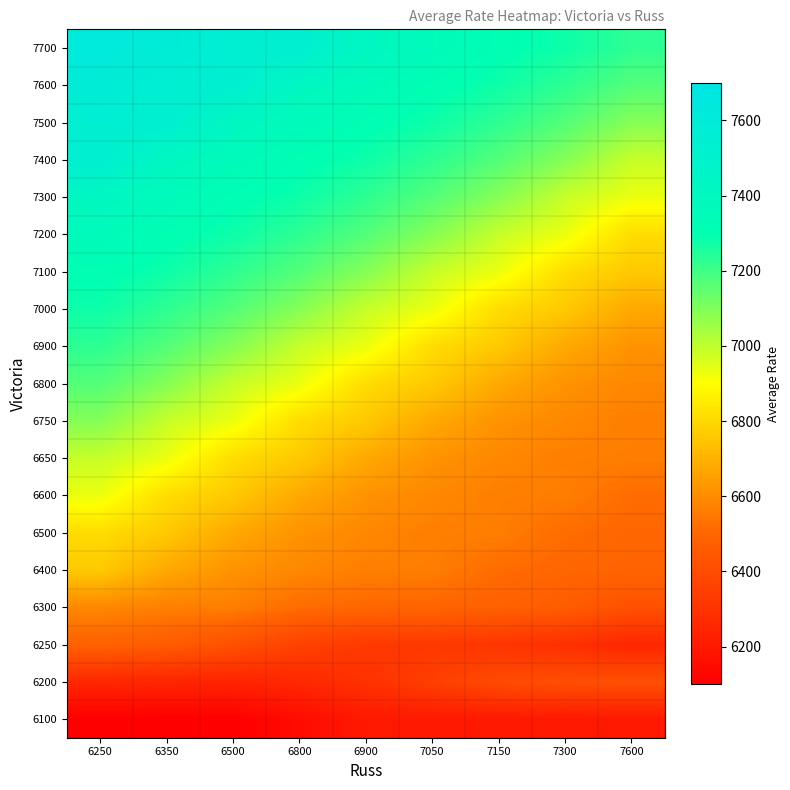

Reading right to left, what are all the values shown in this chart?

6100: 7600=6200	7300=6200	7150=6200	7050=6200	6900=6200	6800=6150	6500=6100	6350=6100	6250=6100
6200: 7600=6415	7300=6410	7150=6395	7050=6345	6900=6294	6800=6258	6500=6242	6350=6247	6250=6253
6250: 7600=6253	7300=6288	7150=6308	7050=6322	6900=6325	6800=6357	6500=6415	6350=6462	6250=6482
6300: 7600=6415	7300=6462	7150=6482	7050=6493	6900=6501	6800=6516	6500=6564	6350=6567	6250=6589
6400: 7600=6493	7300=6501	7150=6516	7050=6564	6900=6567	6800=6589	6500=6619	6350=6675	6250=6760
6500: 7600=6501	7300=6516	7150=6564	7050=6567	6900=6589	6800=6619	6500=6675	6350=6760	6250=6810
6600: 7600=6516	7300=6564	7150=6567	7050=6589	6900=6619	6800=6675	6500=6760	6350=6810	6250=6932
6650: 7600=6564	7300=6567	7150=6589	7050=6619	6900=6675	6800=6760	6500=6810	6350=6932	6250=6989
6750: 7600=6567	7300=6589	7150=6619	7050=6675	6900=6760	6800=6810	6500=6932	6350=6989	6250=7091
6800: 7600=6589	7300=6619	7150=6675	7050=6760	6900=6810	6800=6932	6500=6989	6350=7091	6250=7169
6900: 7600=6619	7300=6675	7150=6760	7050=6810	6900=6932	6800=6989	6500=7091	6350=7169	6250=7229
7000: 7600=6675	7300=6760	7150=6810	7050=6932	6900=6989	6800=7091	6500=7169	6350=7229	6250=7279
7100: 7600=6760	7300=6810	7150=6932	7050=6989	6900=7091	6800=7169	6500=7229	6350=7279	6250=7310
7200: 7600=6810	7300=6932	7150=6989	7050=7091	6900=7169	6800=7229	6500=7279	6350=7310	6250=7365
7300: 7600=6932	7300=6989	7150=7091	7050=7169	6900=7229	6800=7279	6500=7310	6350=7365	6250=7418
7400: 7600=6989	7300=7091	7150=7169	7050=7229	6900=7279	6800=7310	6500=7365	6350=7418	6250=7542
7500: 7600=7091	7300=7169	7150=7229	7050=7279	6900=7310	6800=7365	6500=7418	6350=7542	6250=7545
7600: 7600=7169	7300=7229	7150=7279	7050=7310	6900=7365	6800=7418	6500=7542	6350=7545	6250=7592
7700: 7600=7229	7300=7279	7150=7310	7050=7365	6900=7418	6800=7542	6500=7545	6350=7592	6250=7610